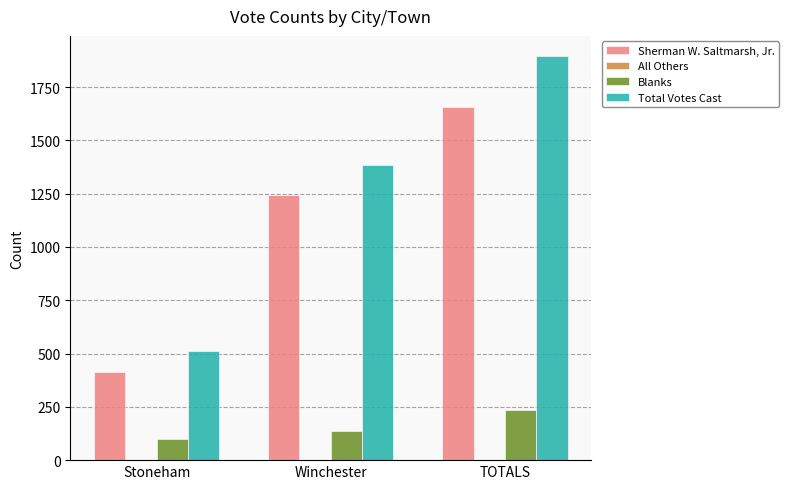

What is the label of the 1st bar from the left?

Stoneham